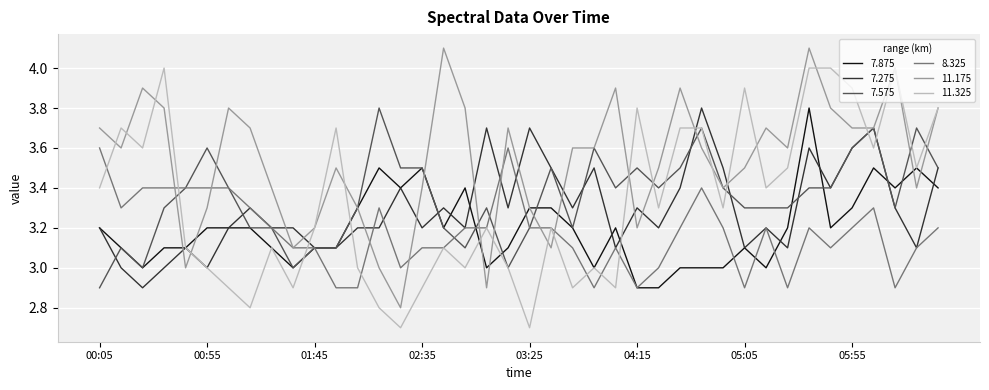

What is the minimum value shown in the chart?

2.7